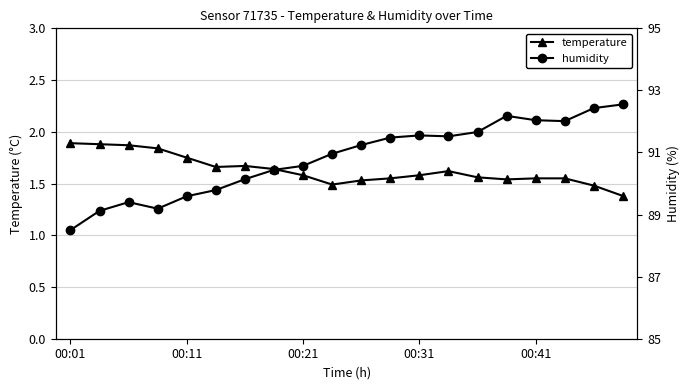

Rank the series by their maximum value, from lowest to highest.

temperature, humidity